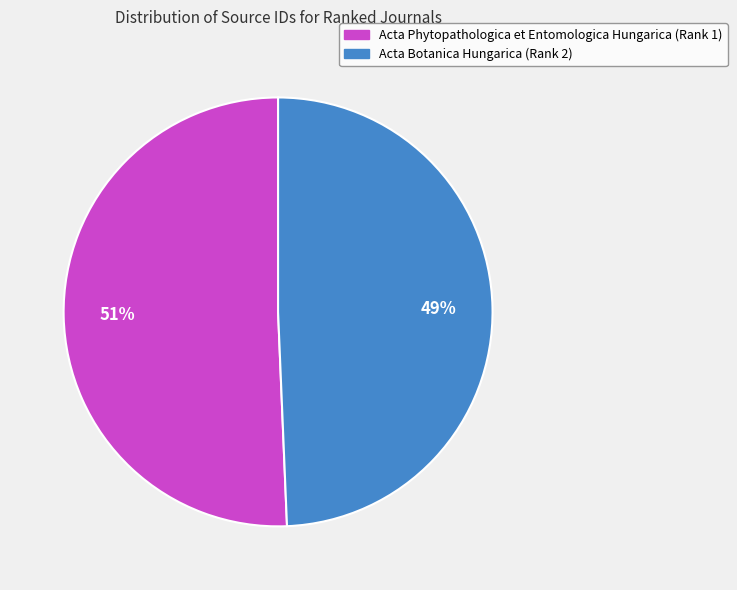

To the nearest percent, what is the average slice percentage?

50%